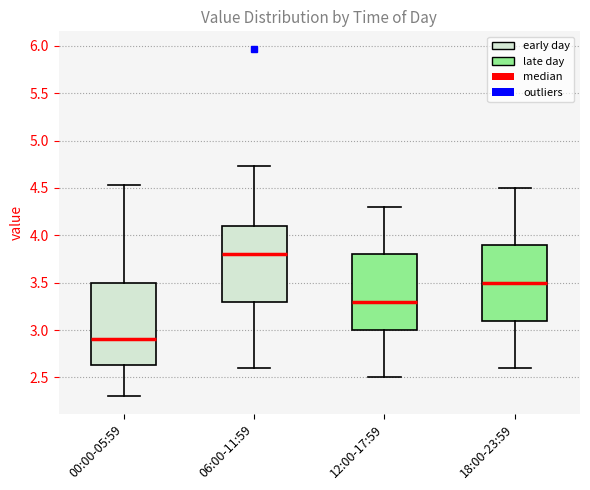

Where is the lower edge of the box for 12:00-17:59 on the y-axis? The values are not printed on the chart, so give them approximately, as read against the axis.

3.00